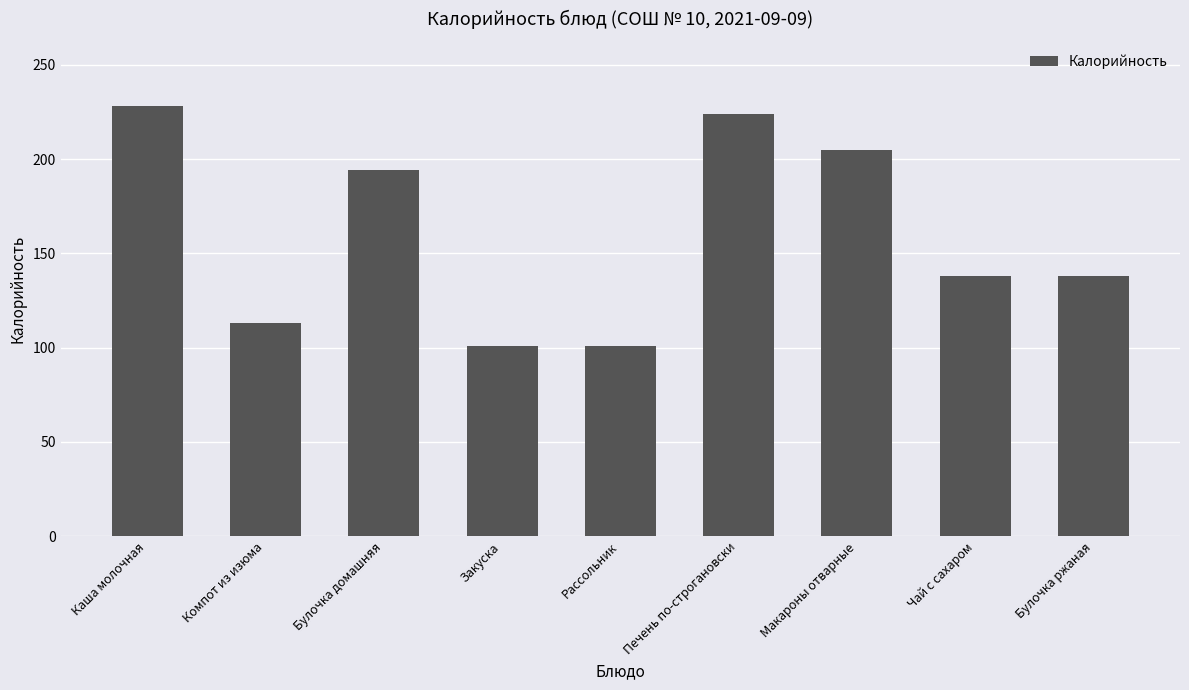

The value at Макароны отварные is 105. True or false?

False